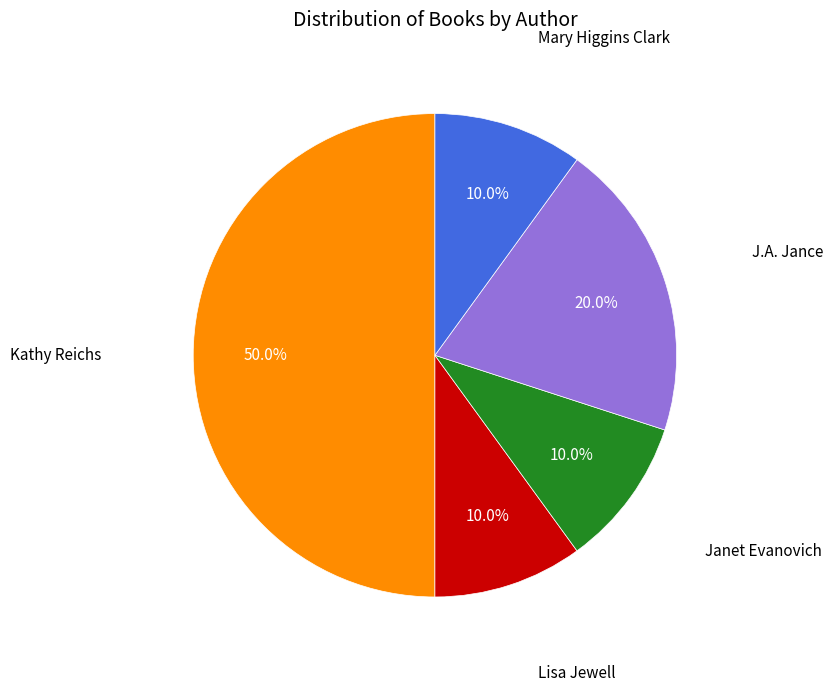

To the nearest percent, what is the difference between the largest and smallest slice percentages?

40%